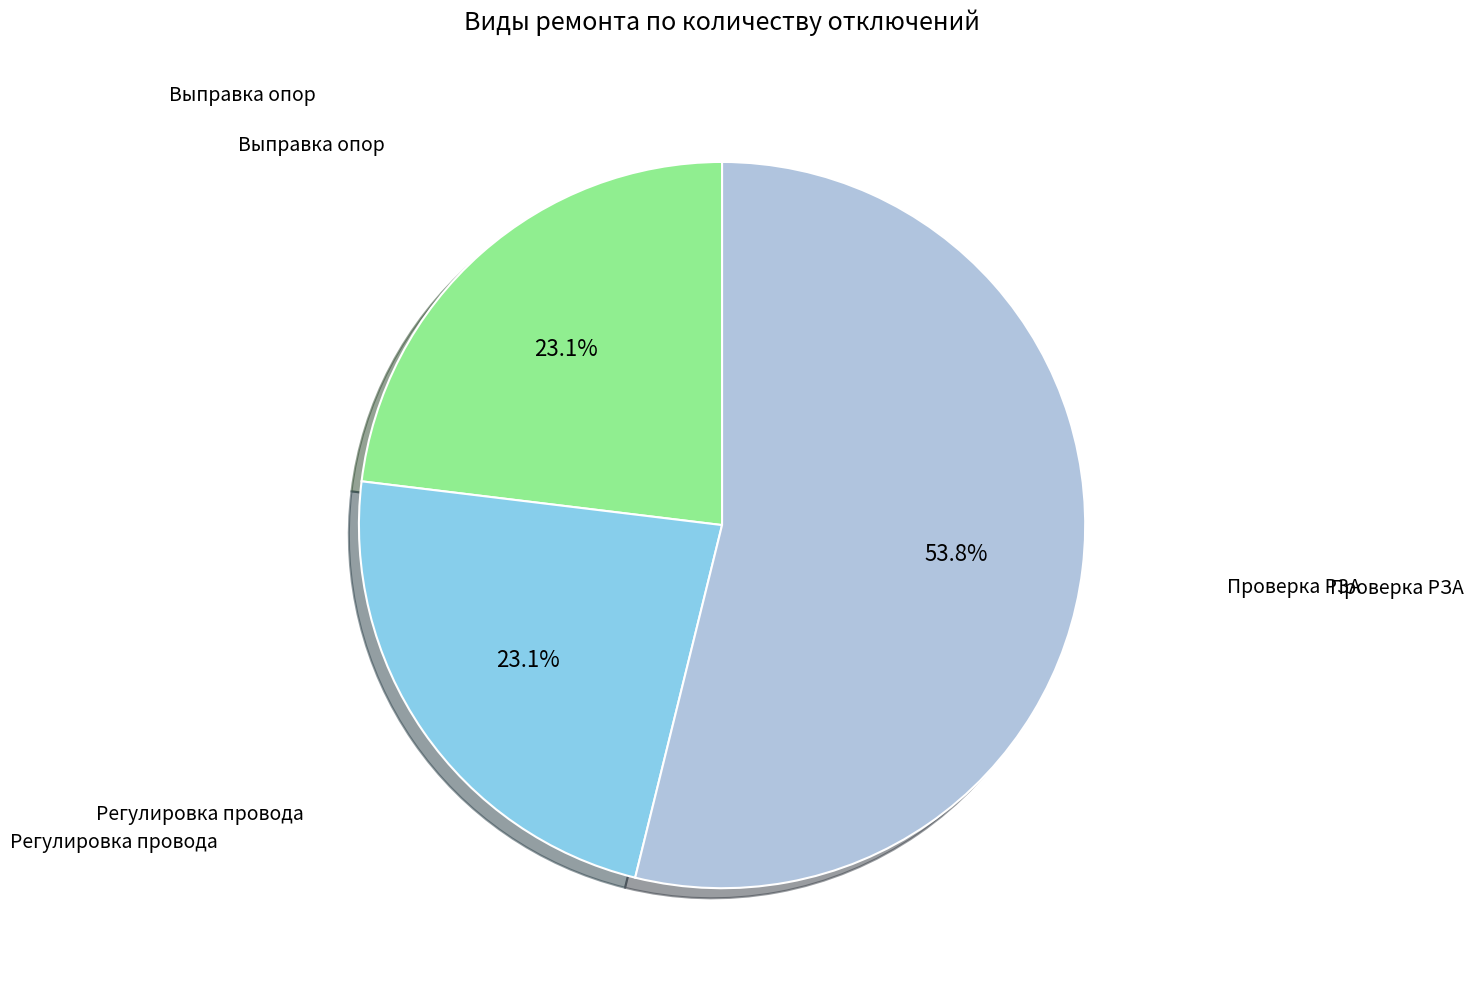

Is there any slice that represents more than half of the pie?

Yes